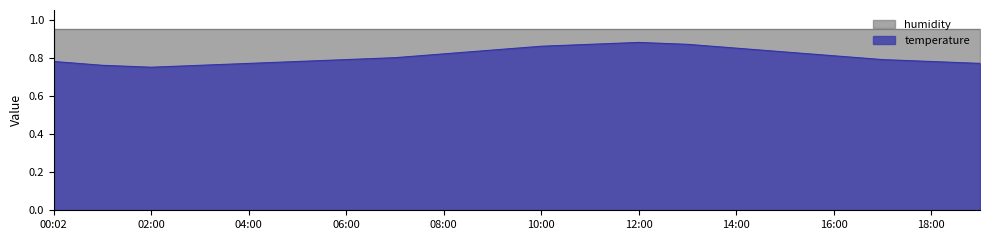

Does the chart display data point markers on the line(s)?

No